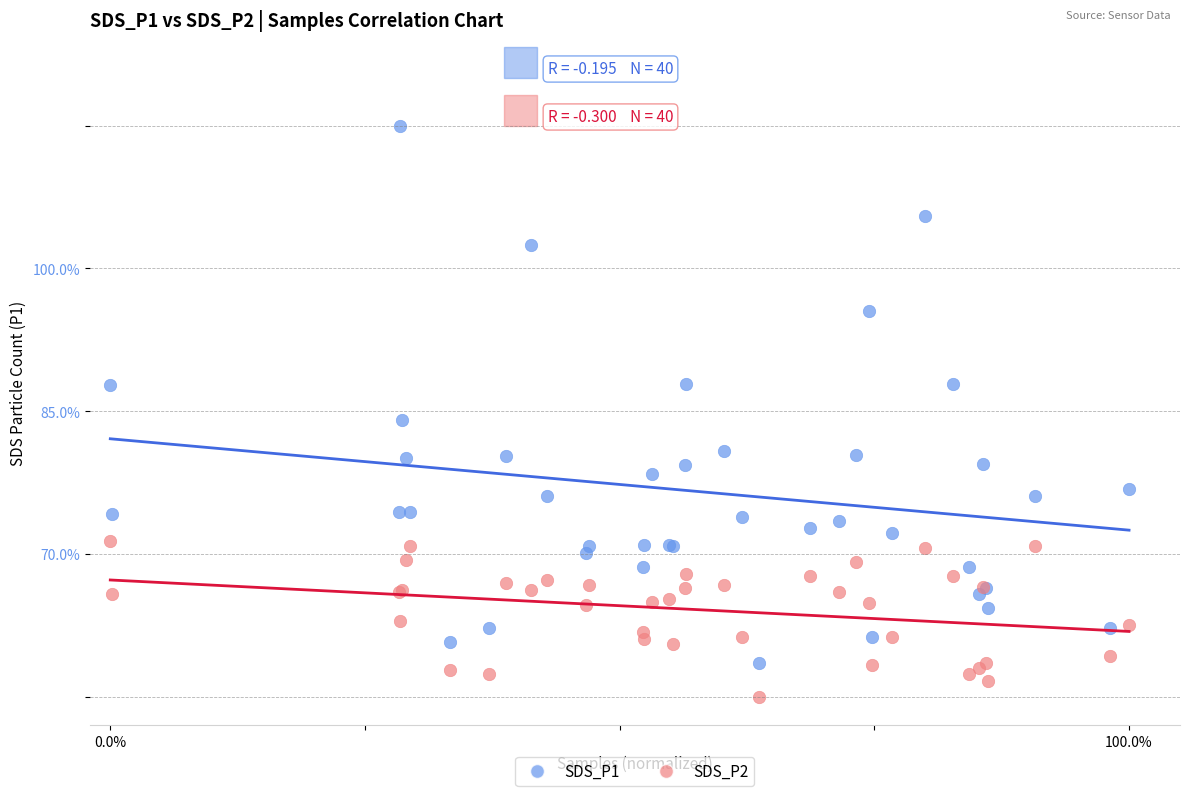

Which series reaches the maximum Y coordinate?

SDS_P1